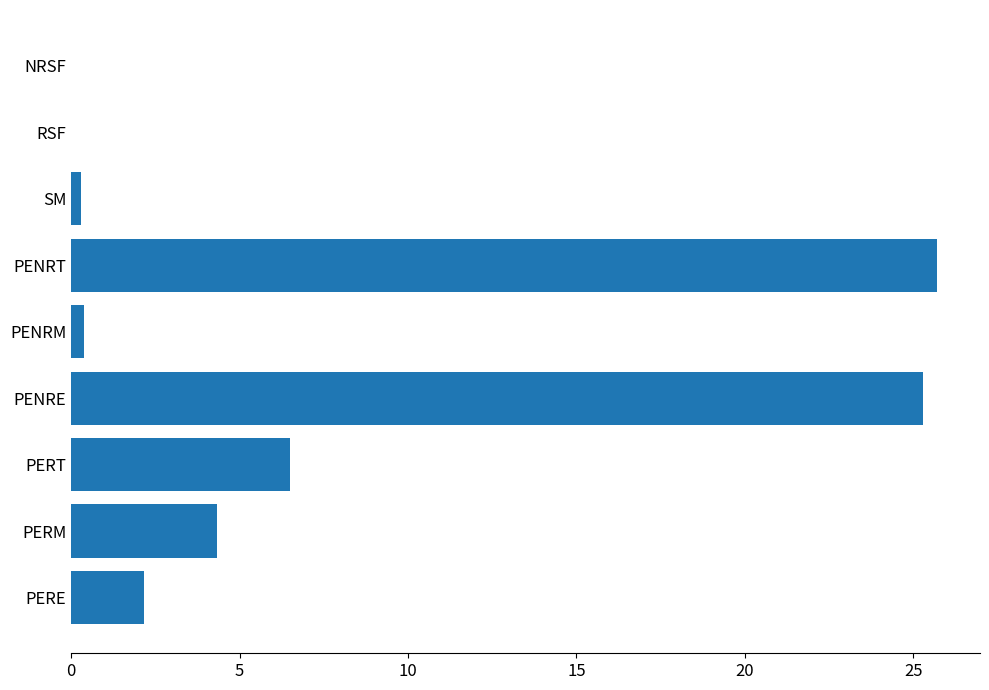

The chart shows a value of 12.9 at NRSF. True or false?

False